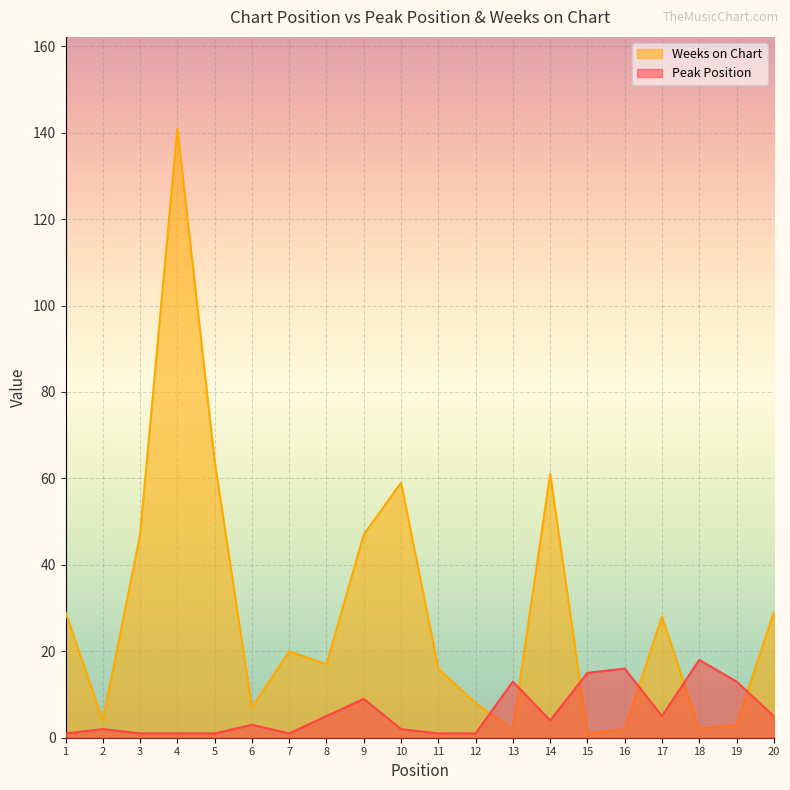

What is the sum of all Weeks on Chart values?

587